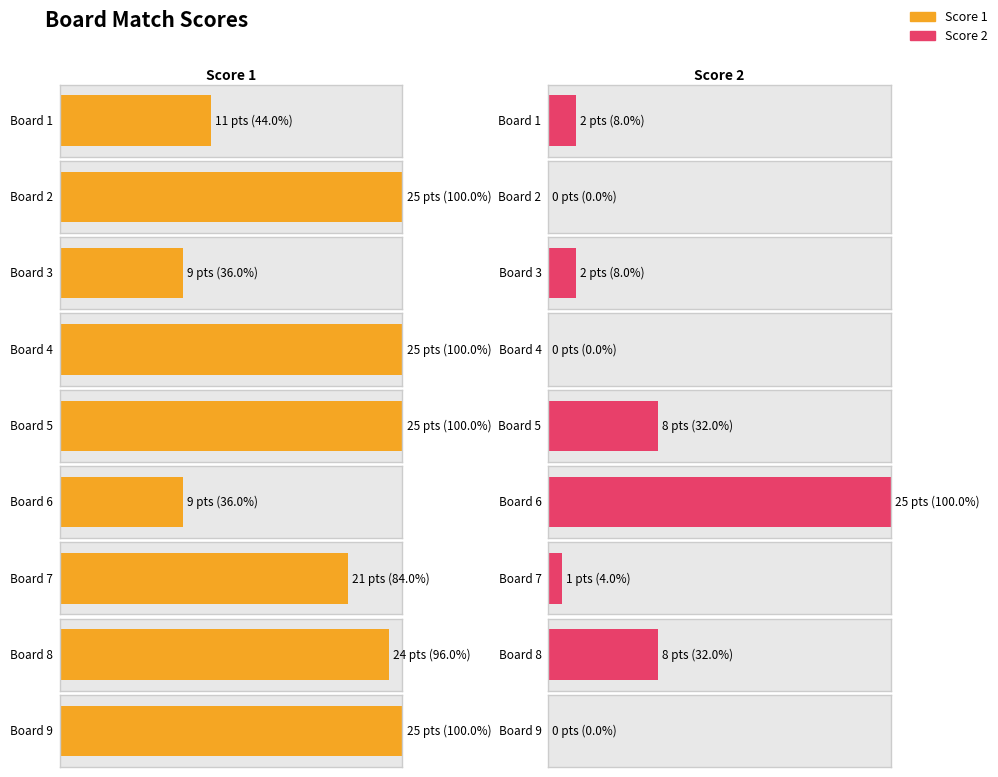

Rank the categories by Score 2 value from lowest to highest.

Board 2, Board 4, Board 9, Board 7, Board 1, Board 3, Board 5, Board 8, Board 6